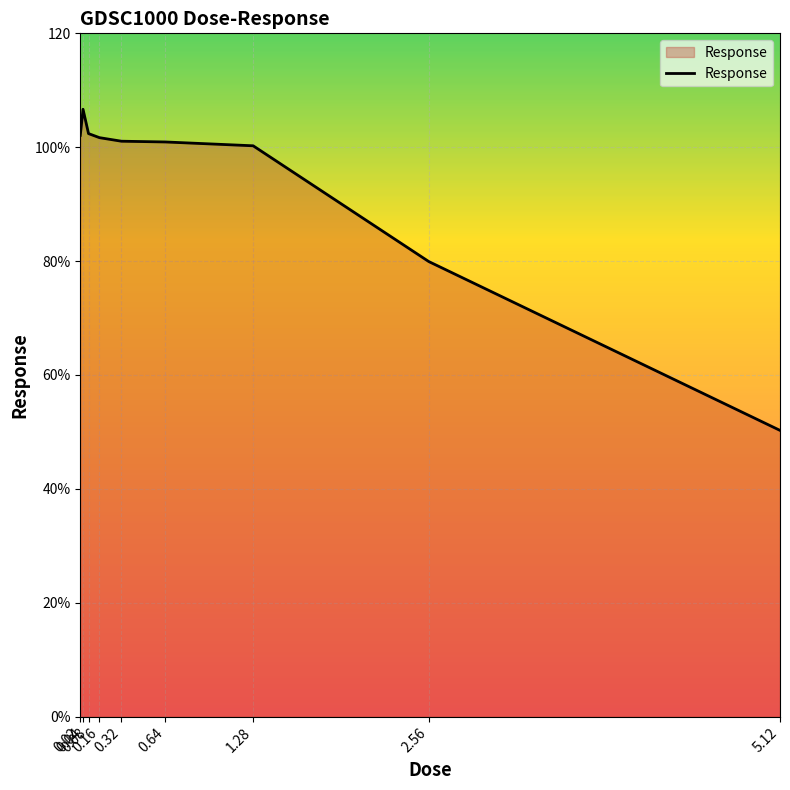

List the labels in order of value, smallest first.

5.12, 2.56, 1.28, 0.64, 0.32, 0.16, 0.02, 0.08, 0.04